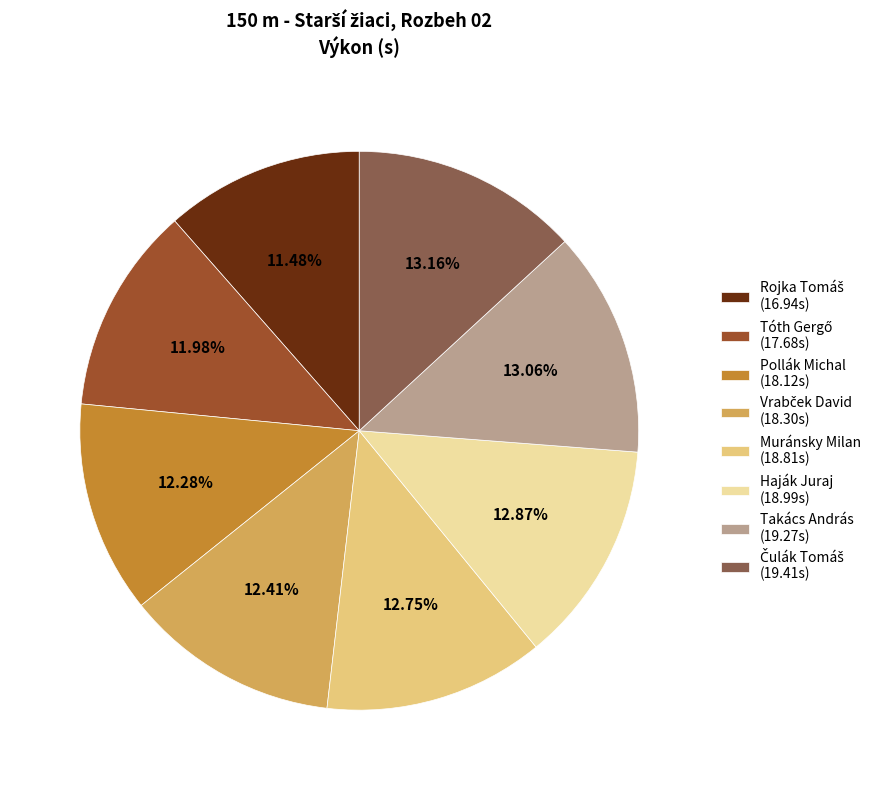

To the nearest percent, what portion does Haják Juraj represent?

13%